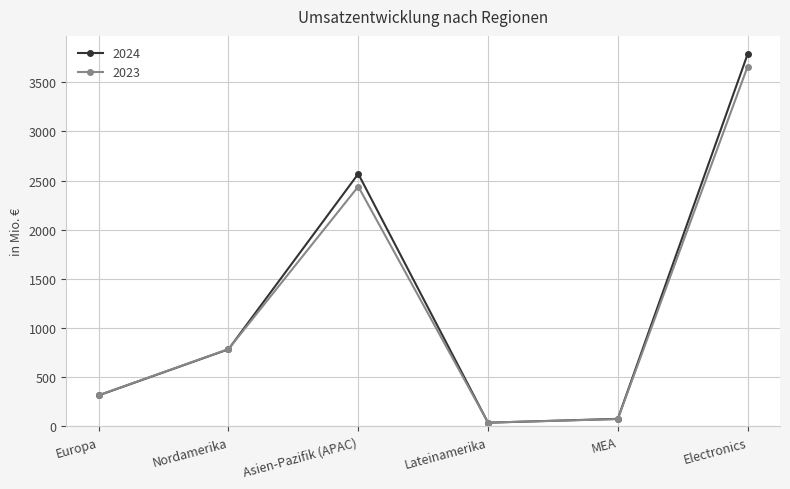

The value of 2023 at Asien-Pazifik (APAC) is 2440. True or false?

True